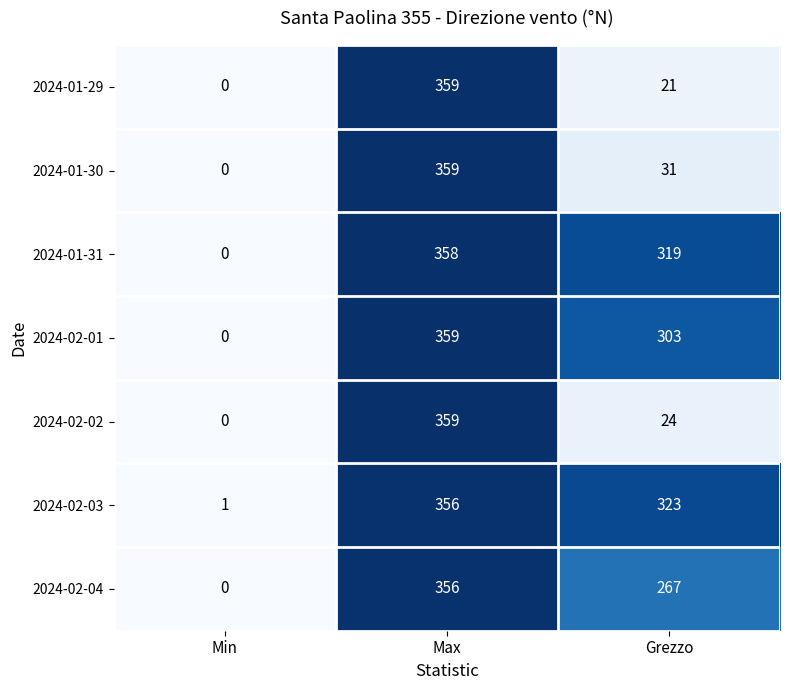

The value of 2024-02-04 at Grezzo is 72. True or false?

False